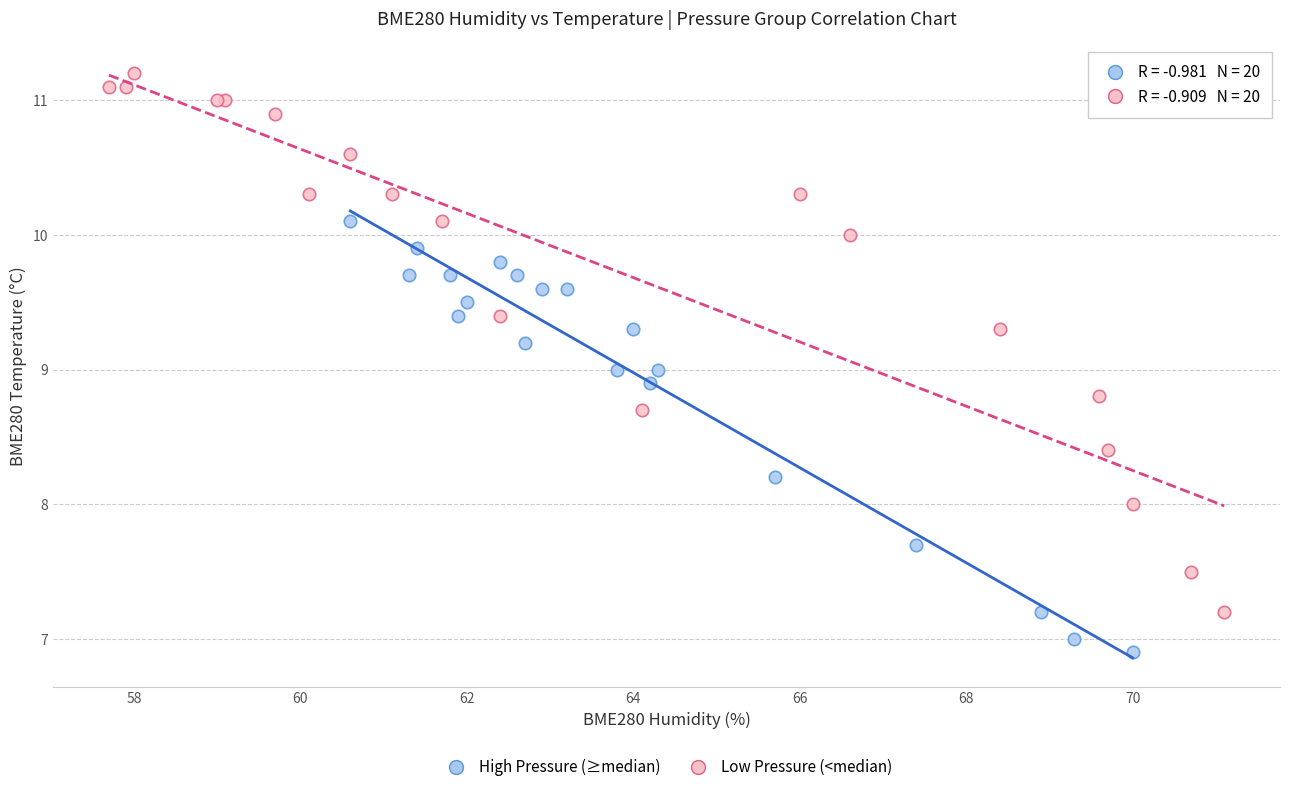

Which series has the widest spread of Y values?

Low Pressure (<median)